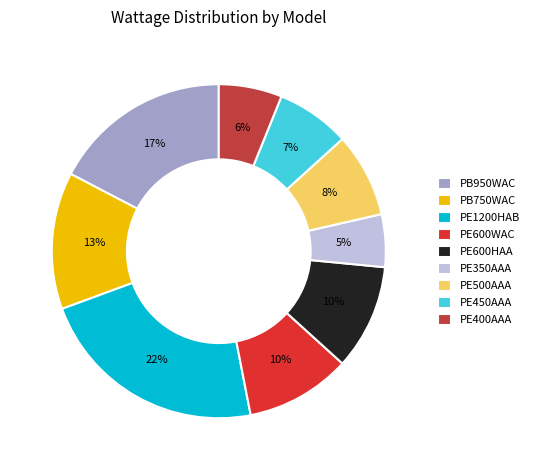

Approximately how many times larger is the value at PE500AAA compared to PE600WAC?

0.8